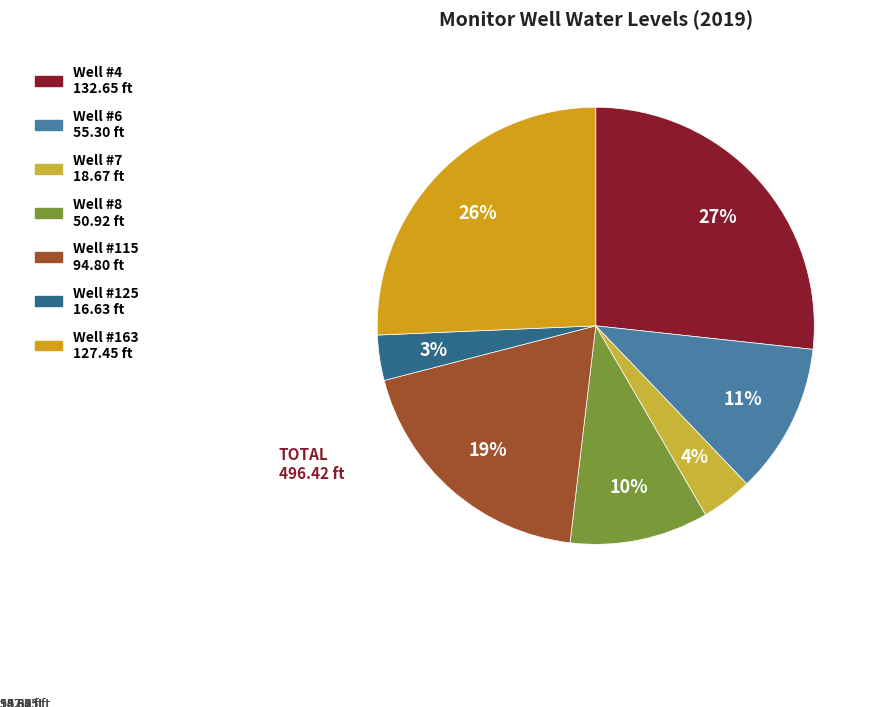

To the nearest percent, what is the average slice percentage?

14%